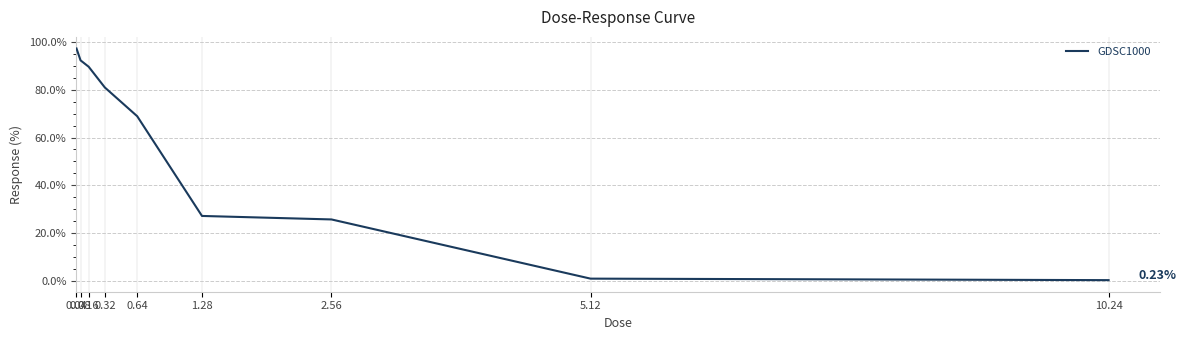

What is the minimum value shown in the chart?

0.2